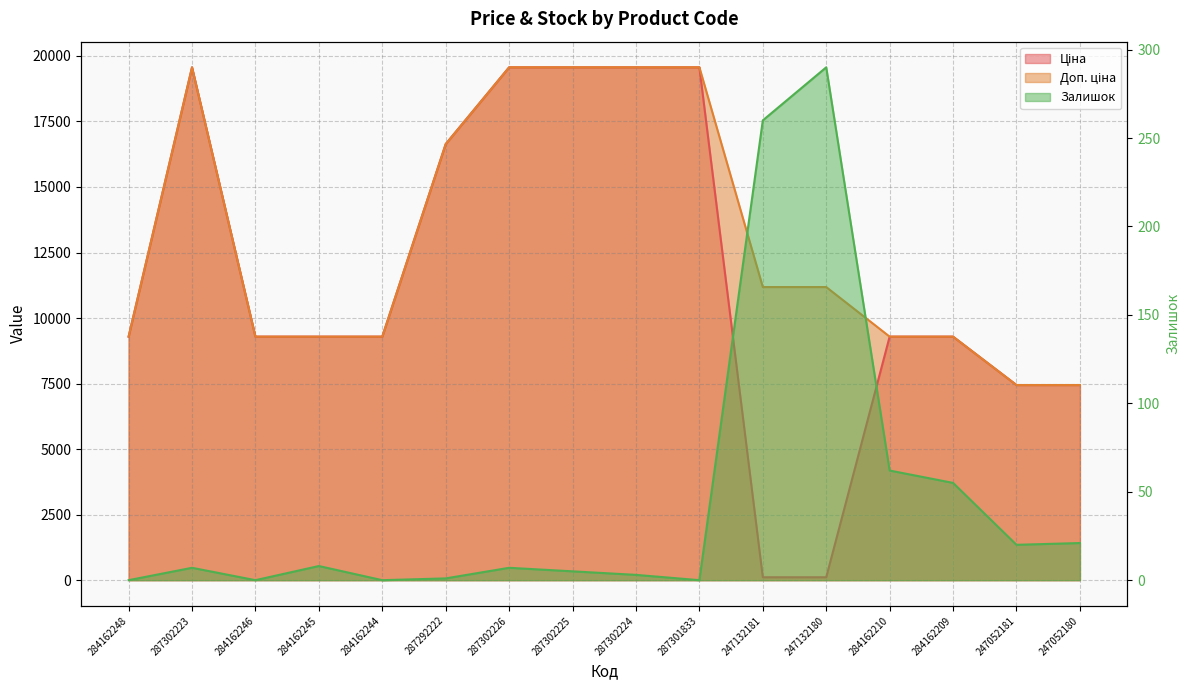

The value of Залишок at 284162248 is -197.9. True or false?

False